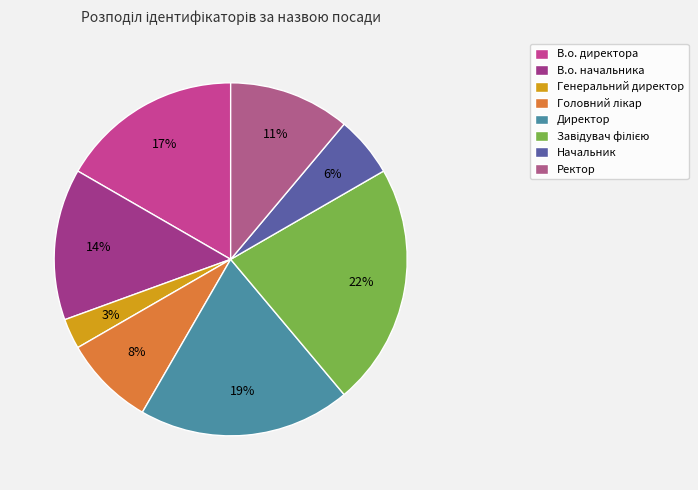

What is the ratio of the value at Начальник to the value at Завідувач філією?

0.2